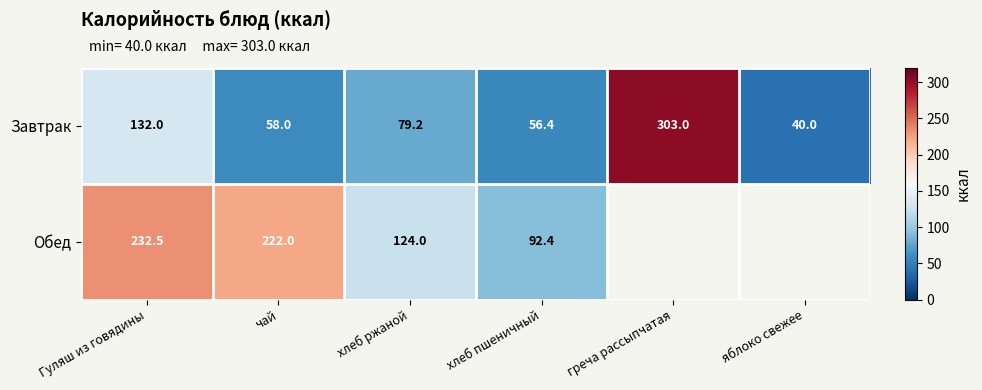

Is the value of Обед at Гуляш из говядины greater than the value of Завтрак at греча рассыпчатая?

No